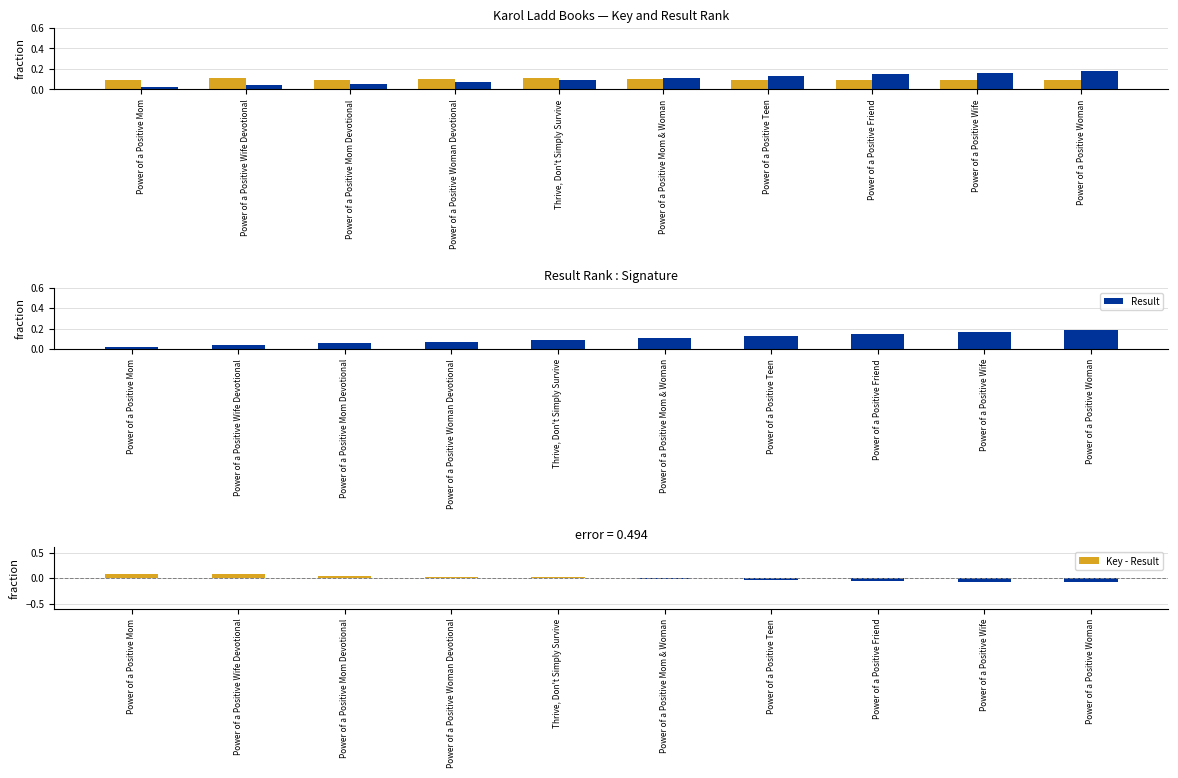

Reading left to right, list all the values displayed in this chart.

Key: Power of a Positive Mom=0.1	Power of a Positive Wife Devotional=0.1	Power of a Positive Mom Devotional=0.1	Power of a Positive Woman Devotional=0.1	Thrive, Don't Simply Survive=0.1	Power of a Positive Mom & Woman=0.1	Power of a Positive Teen=0.1	Power of a Positive Friend=0.1	Power of a Positive Wife=0.1	Power of a Positive Woman=0.1
Result: Power of a Positive Mom=0.0	Power of a Positive Wife Devotional=0.0	Power of a Positive Mom Devotional=0.1	Power of a Positive Woman Devotional=0.1	Thrive, Don't Simply Survive=0.1	Power of a Positive Mom & Woman=0.1	Power of a Positive Teen=0.1	Power of a Positive Friend=0.1	Power of a Positive Wife=0.2	Power of a Positive Woman=0.2
Key - Result: Power of a Positive Mom=0.1	Power of a Positive Wife Devotional=0.1	Power of a Positive Mom Devotional=0.0	Power of a Positive Woman Devotional=0.0	Thrive, Don't Simply Survive=0.0	Power of a Positive Mom & Woman=-0.0	Power of a Positive Teen=-0.0	Power of a Positive Friend=-0.1	Power of a Positive Wife=-0.1	Power of a Positive Woman=-0.1